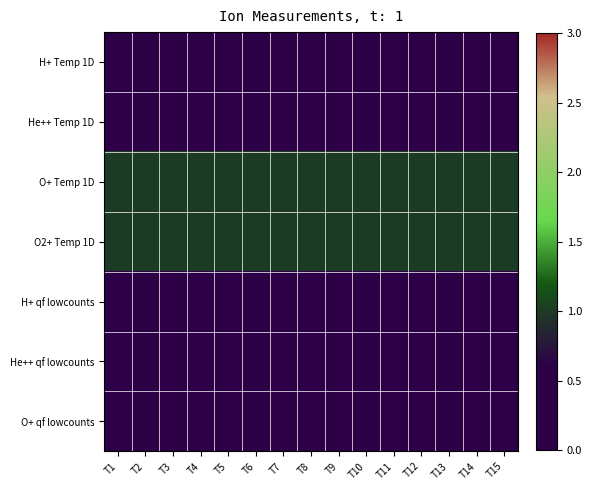

Reading right to left, extract all data points from this chart.

H+ Temp 1D: T15=0	T14=0	T13=0	T12=0	T11=0	T10=0	T9=0	T8=0	T7=0	T6=0	T5=0	T4=0	T3=0	T2=0	T1=0
He++ Temp 1D: T15=0	T14=0	T13=0	T12=0	T11=0	T10=0	T9=0	T8=0	T7=0	T6=0	T5=0	T4=0	T3=0	T2=0	T1=0
O+ Temp 1D: T15=1	T14=1	T13=1	T12=1	T11=1	T10=1	T9=1	T8=1	T7=1	T6=1	T5=1	T4=1	T3=1	T2=1	T1=1
O2+ Temp 1D: T15=1	T14=1	T13=1	T12=1	T11=1	T10=1	T9=1	T8=1	T7=1	T6=1	T5=1	T4=1	T3=1	T2=1	T1=1
H+ qf lowcounts: T15=0	T14=0	T13=0	T12=0	T11=0	T10=0	T9=0	T8=0	T7=0	T6=0	T5=0	T4=0	T3=0	T2=0	T1=0
He++ qf lowcounts: T15=0	T14=0	T13=0	T12=0	T11=0	T10=0	T9=0	T8=0	T7=0	T6=0	T5=0	T4=0	T3=0	T2=0	T1=0
O+ qf lowcounts: T15=0	T14=0	T13=0	T12=0	T11=0	T10=0	T9=0	T8=0	T7=0	T6=0	T5=0	T4=0	T3=0	T2=0	T1=0